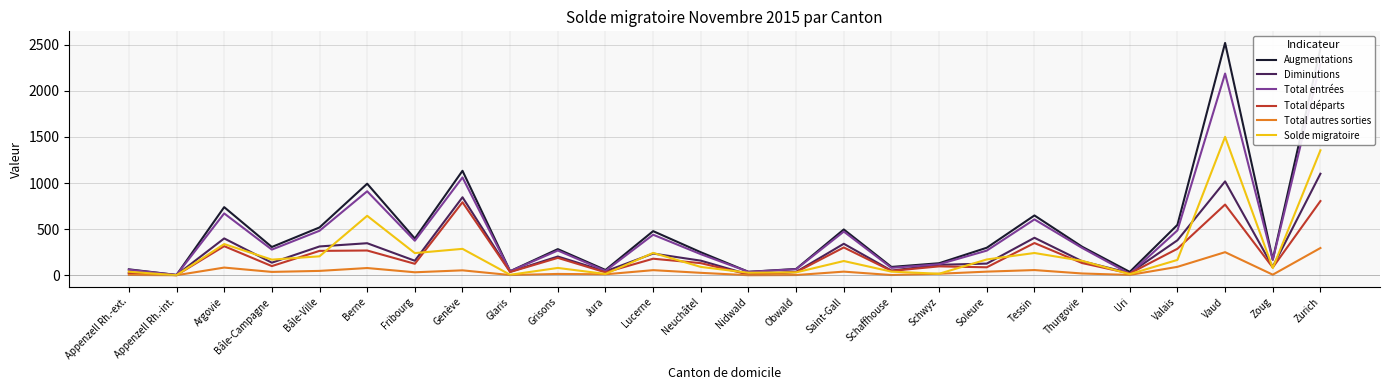

What position from the right is Glaris?

18